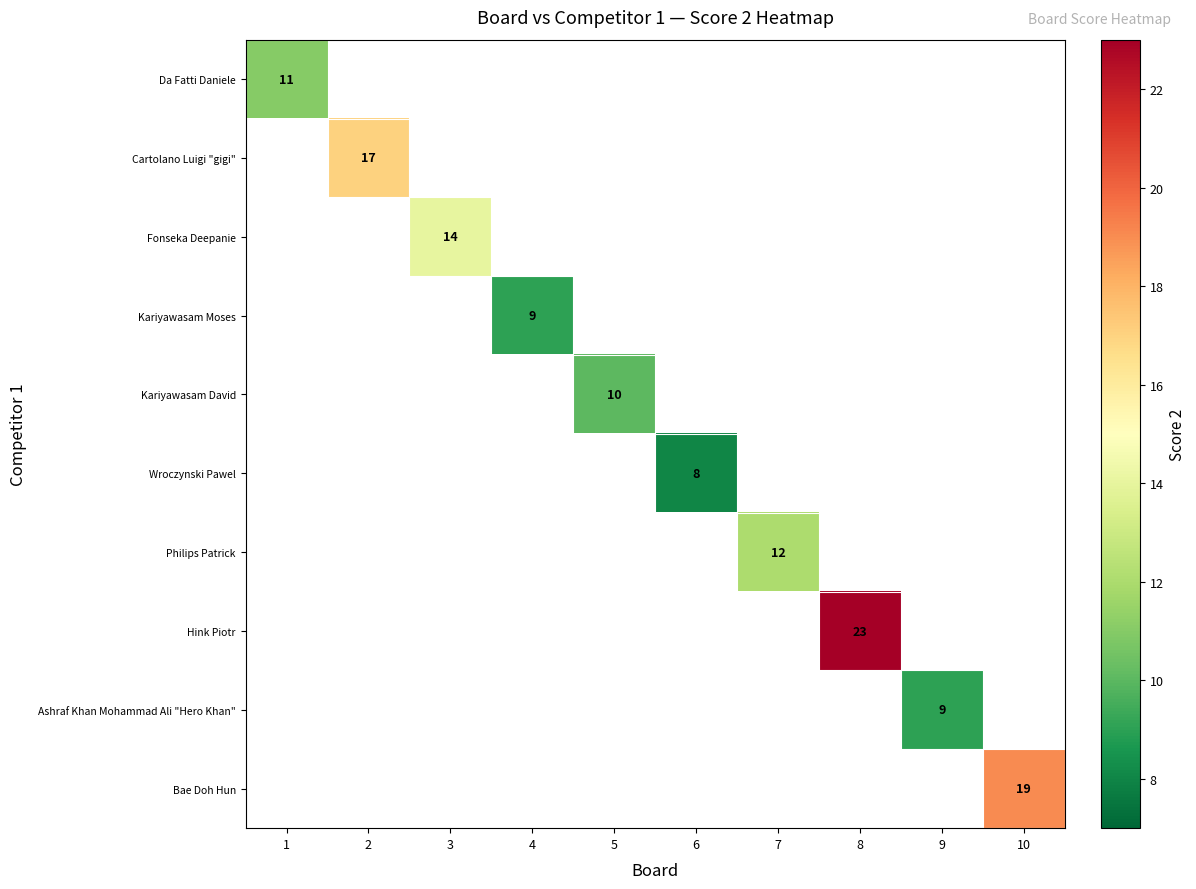

True or false: Bae Doh Hun has a value of 19 at 10.

True